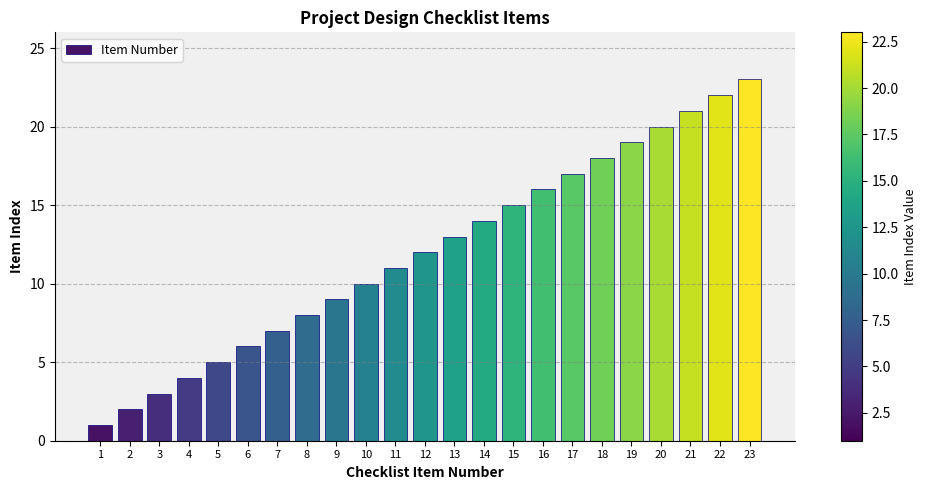

List the labels in order of value, largest first.

23, 22, 21, 20, 19, 18, 17, 16, 15, 14, 13, 12, 11, 10, 9, 8, 7, 6, 5, 4, 3, 2, 1